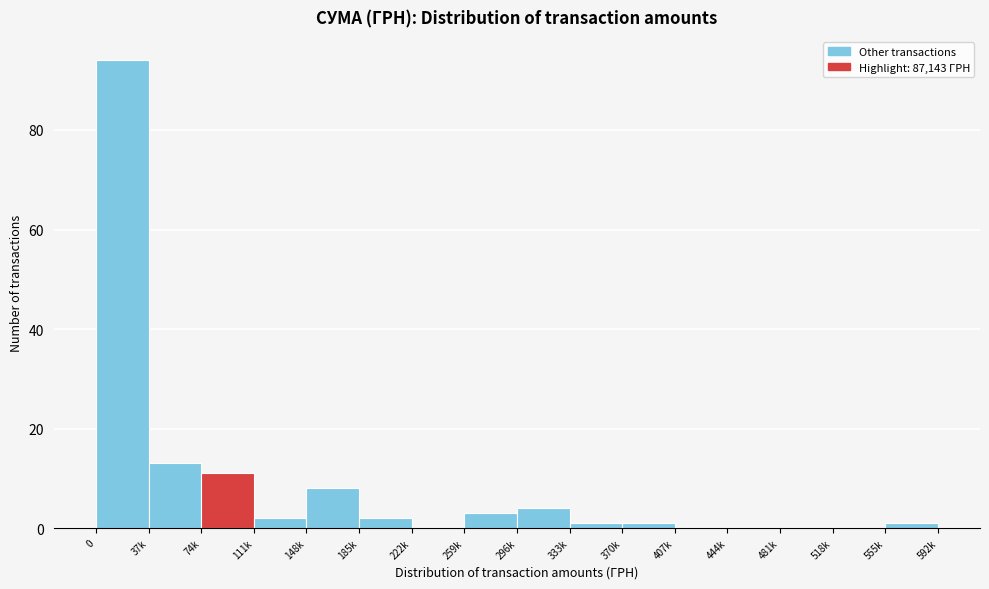

Reading left to right, list all the values displayed in this chart.

0=94	37k=13	74k=11	111k=2	148k=8	185k=2	222k=0	259k=3	296k=4	333k=1	370k=1	407k=0	444k=0	481k=0	518k=0	555k=1